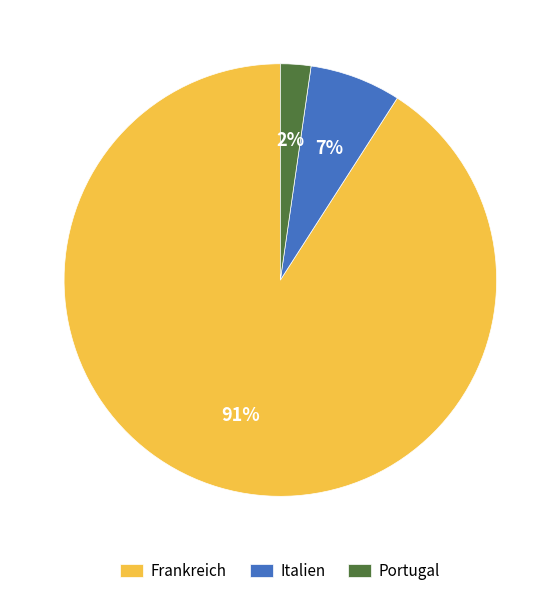

Which category accounts for the majority?

Frankreich